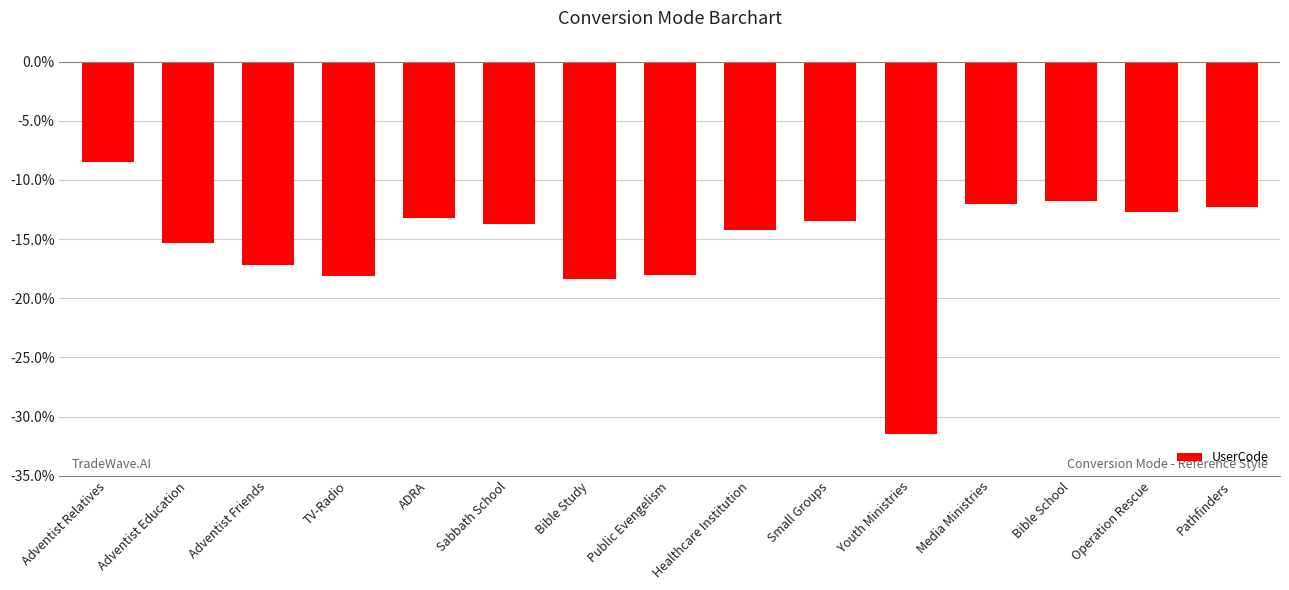

What is the sum of the values at Adventist Friends and Operation Rescue?

-29.9